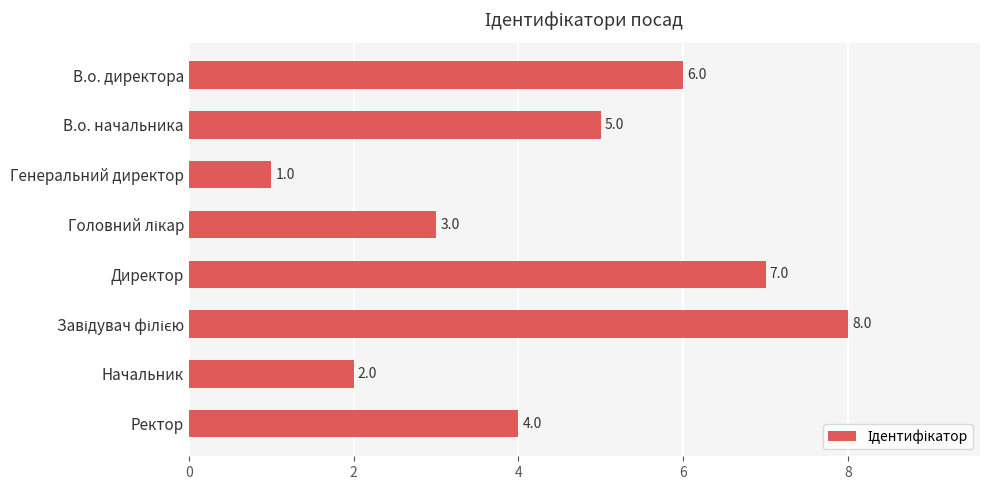

How many data points does each series have?

8